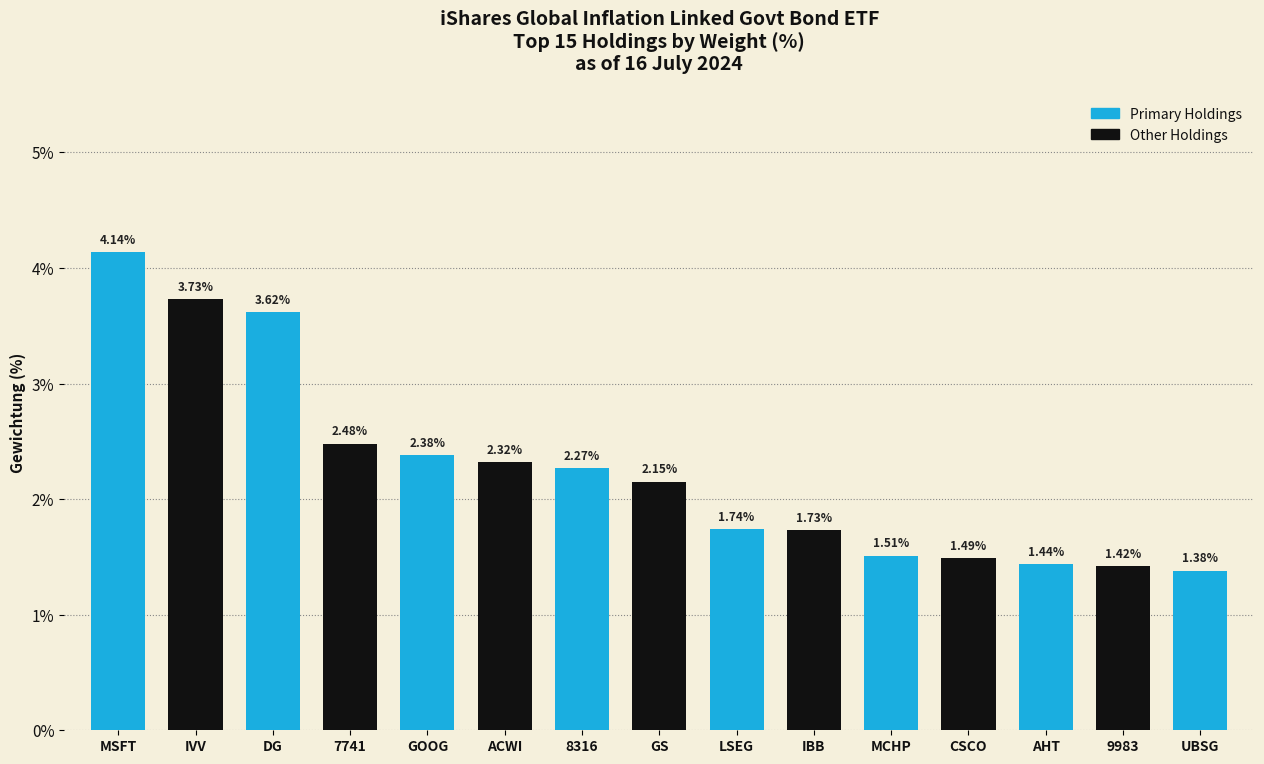

Approximately how many times larger is the value at LSEG compared to AHT?

1.2